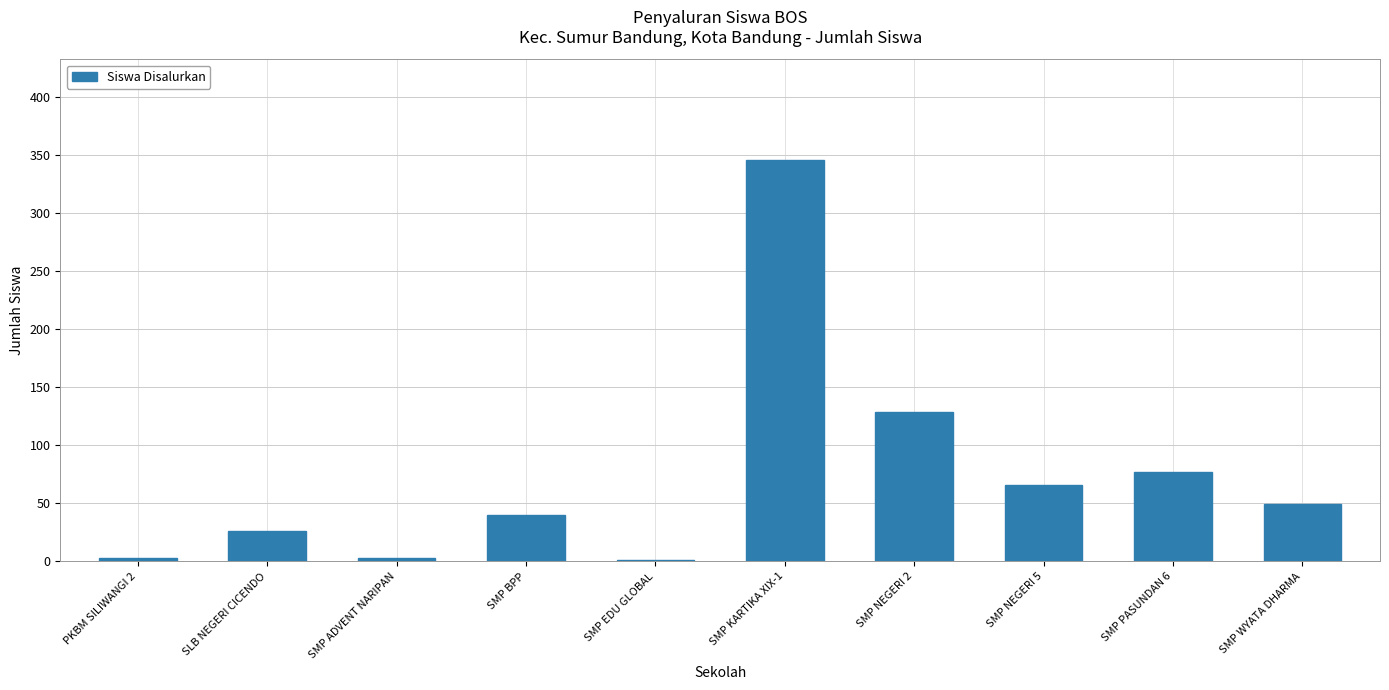

Reading right to left, extract all data points from this chart.

SMP WYATA DHARMA=49	SMP PASUNDAN 6=77	SMP NEGERI 5=66	SMP NEGERI 2=129	SMP KARTIKA XIX-1=346	SMP EDU GLOBAL=1	SMP BPP=40	SMP ADVENT NARIPAN=3	SLB NEGERI CICENDO=26	PKBM SILIWANGI 2=3